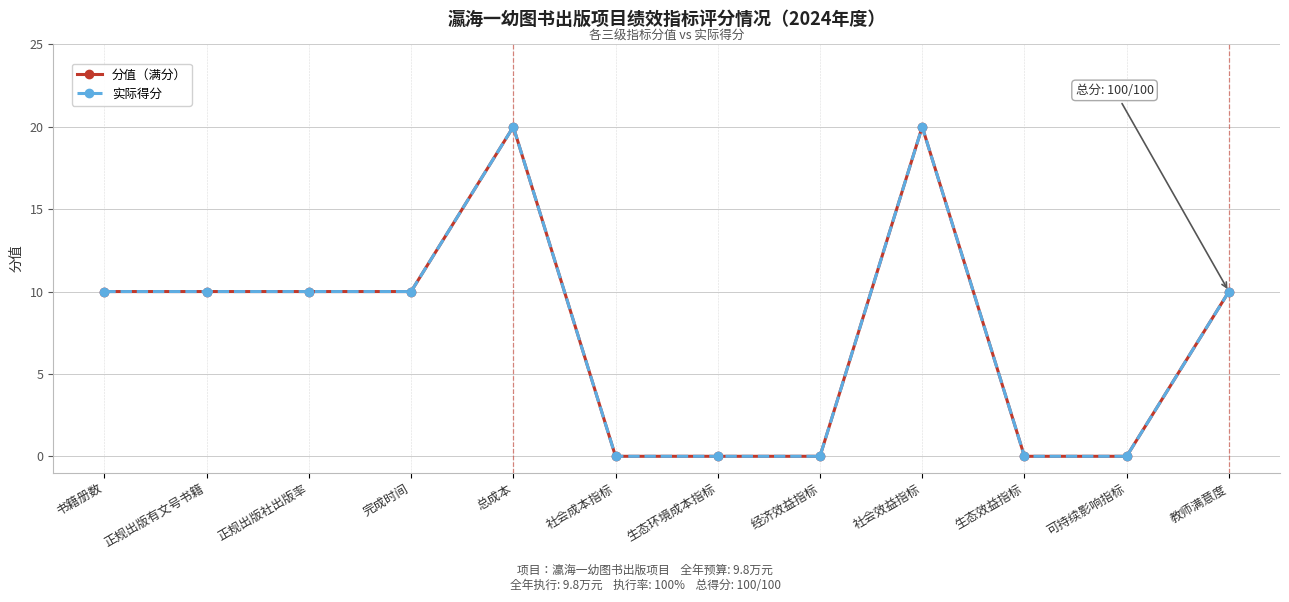

Which has a higher value, 正规出版有文号书籍 or 正规出版社出版率?

正规出版有文号书籍